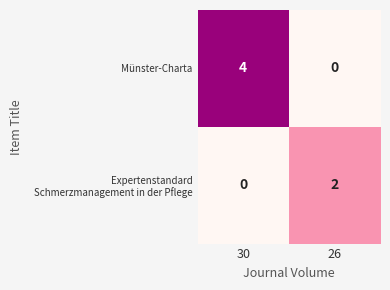

Rank the categories by Münster-Charta value from lowest to highest.

26, 30